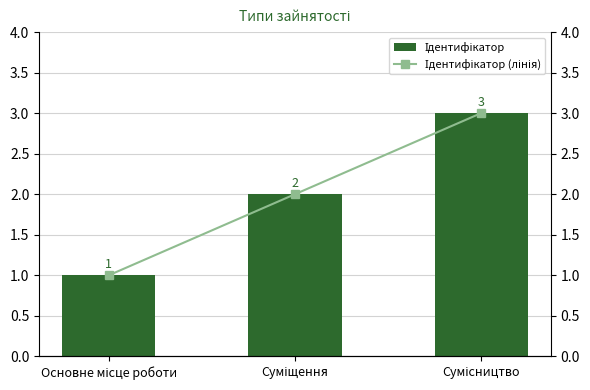

Reading left to right, extract all data points from this chart.

Ідентифікатор: 1	2	3
Ідентифікатор (лінія): 1	2	3